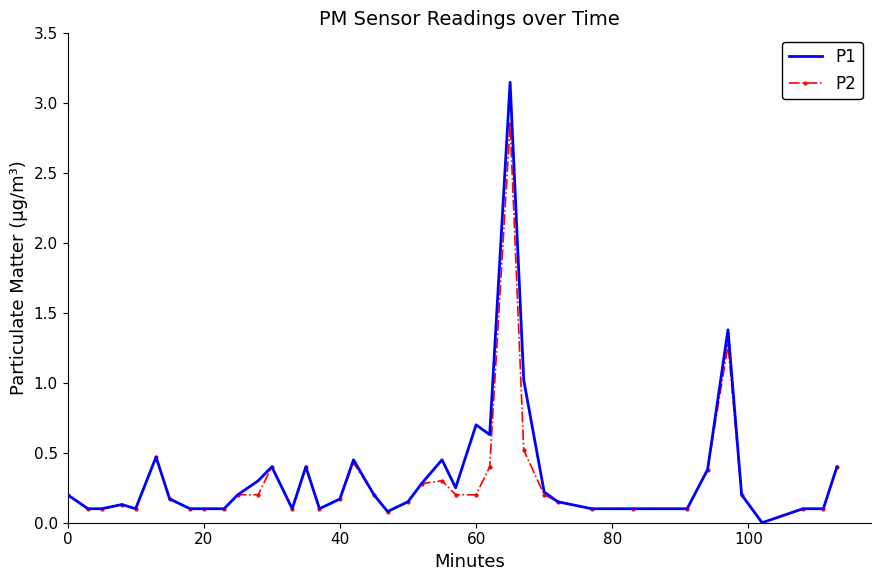

List the series in order of their peak value, highest first.

P1, P2